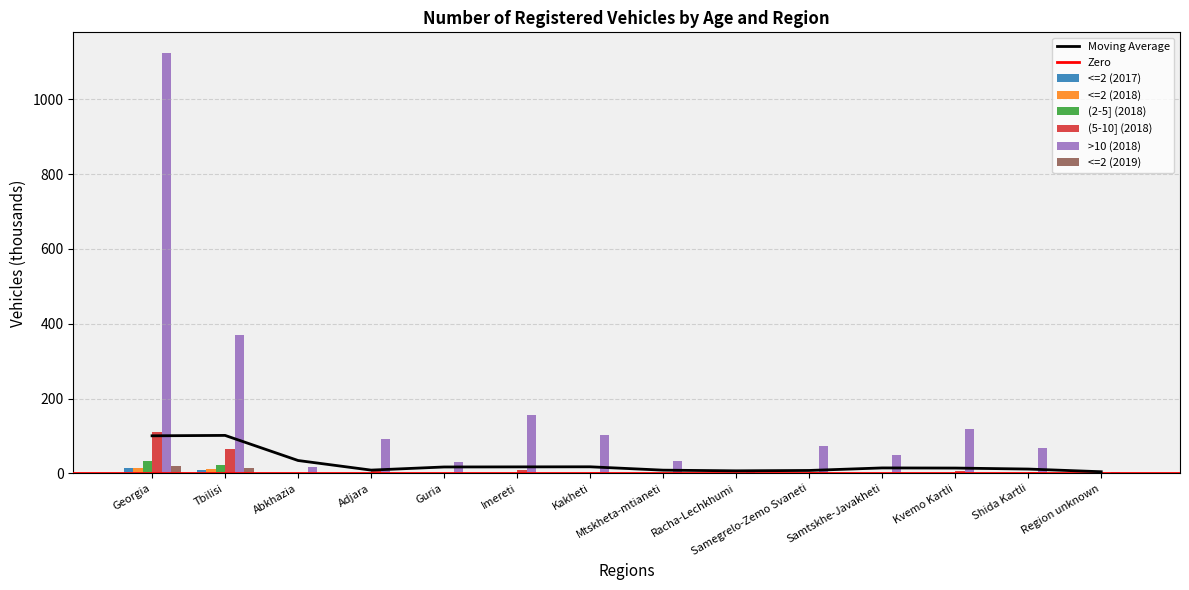

What is the value of the <=2 (2019) bar at the 2nd from the left?

14.1